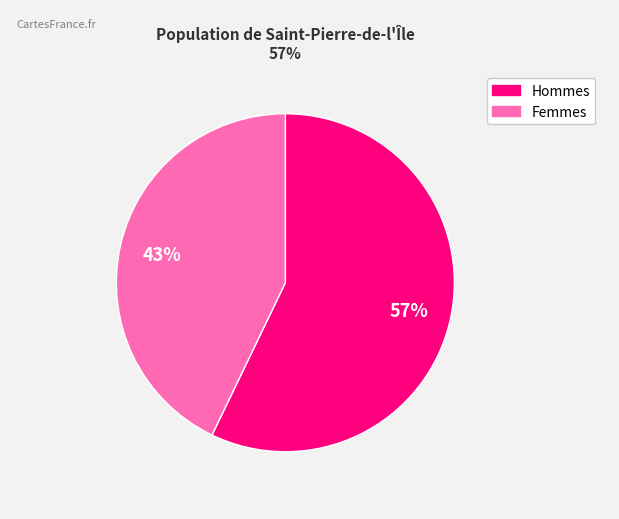

Which has a higher value, Hommes or Femmes?

Hommes